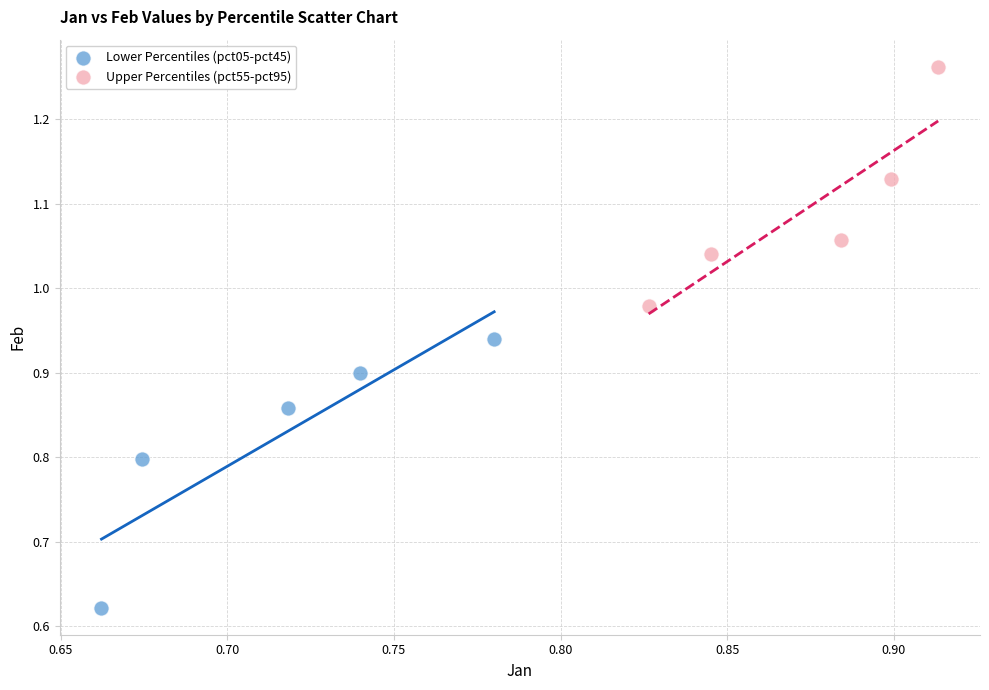

Which series contains the highest Y value?

Upper Percentiles (pct55-pct95)